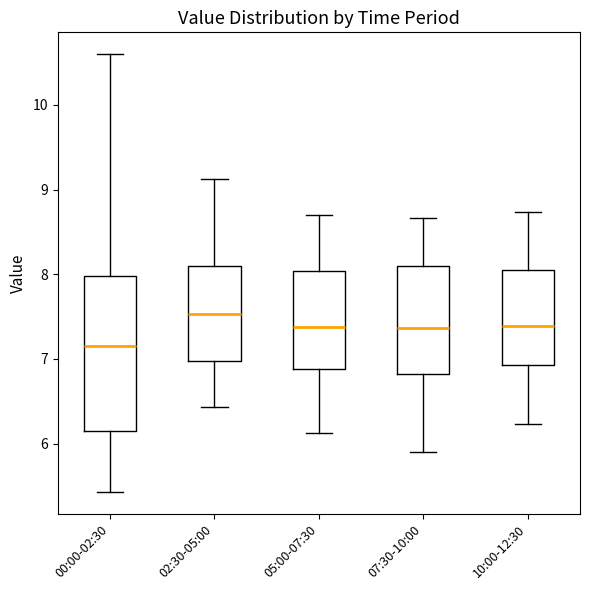

Which box has the lowest median line?

00:00-02:30